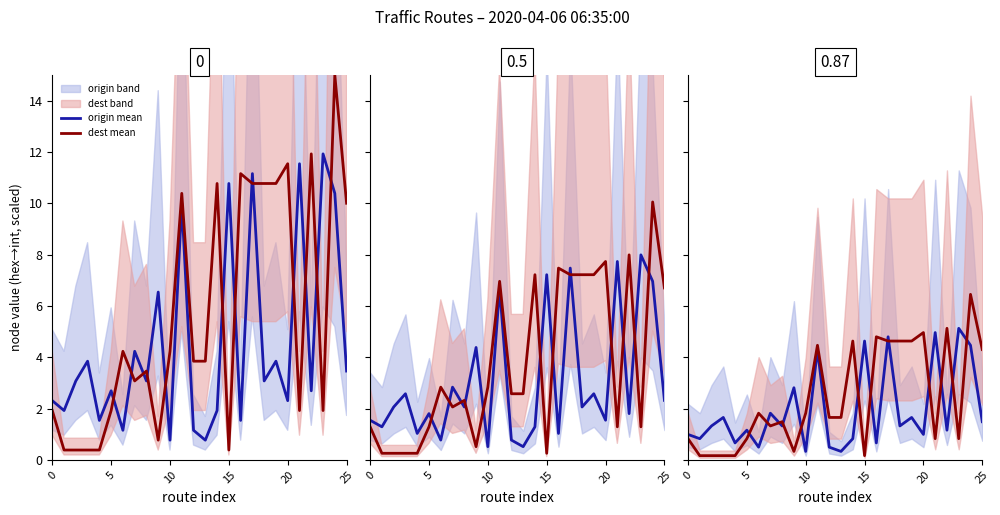

What is the spread (max minus min) of values at 22?

4.0